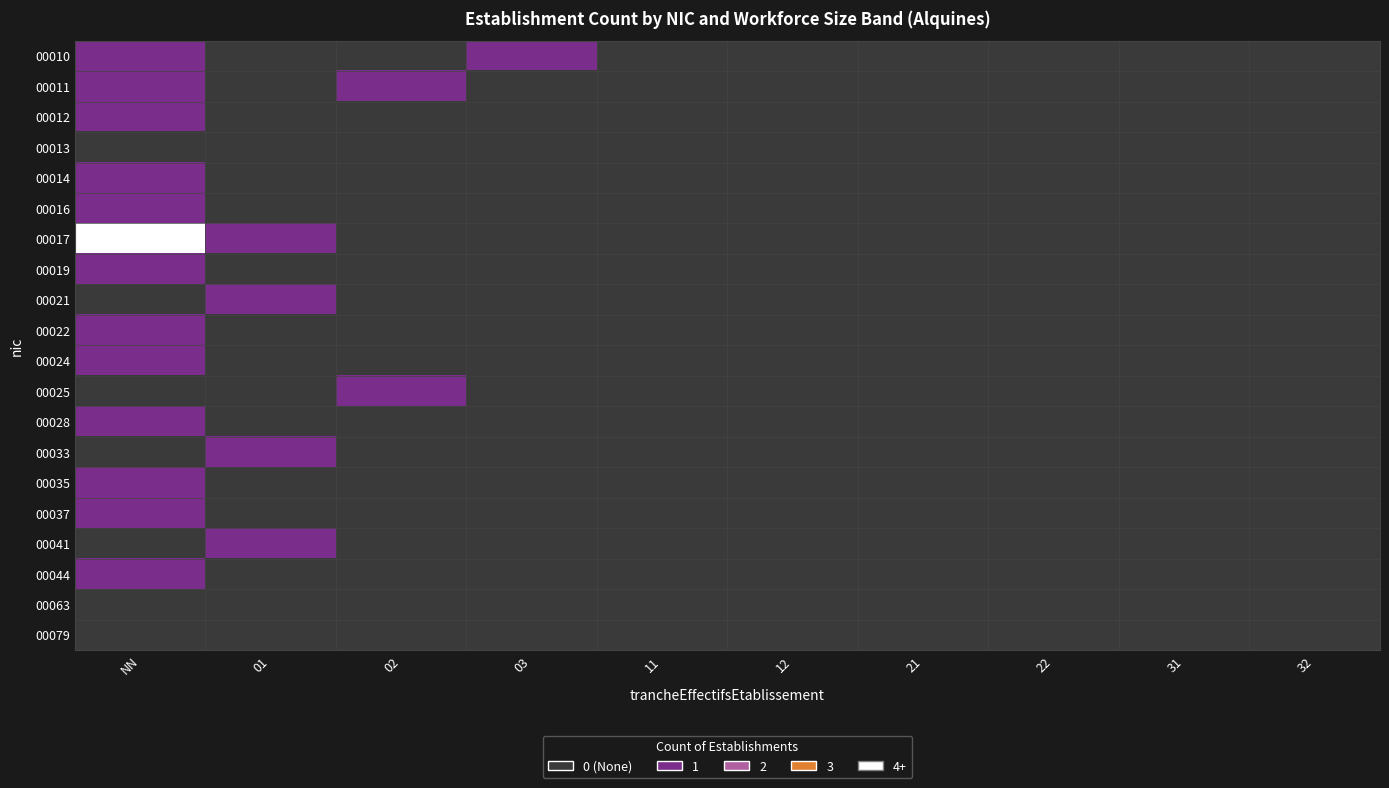

Which series has the widest spread of values?

00017